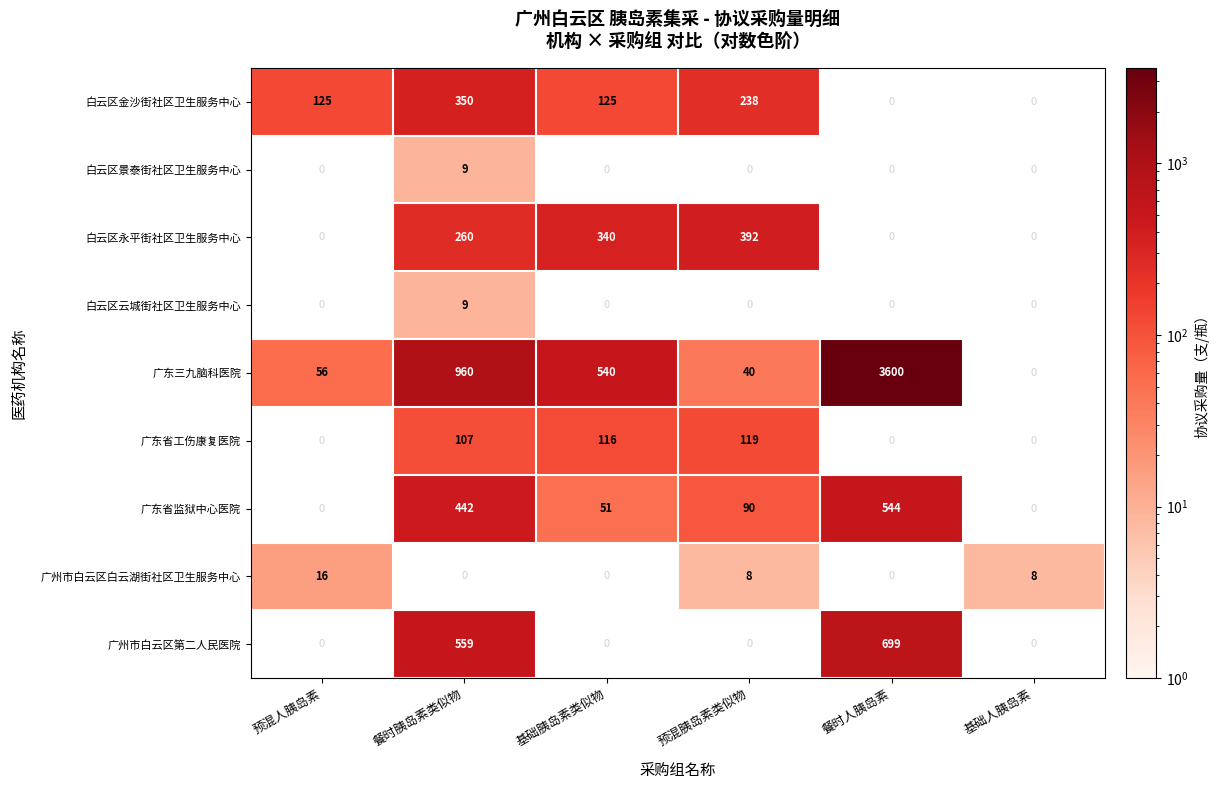

Which category has the lowest value across all series?

预混胰岛素类似物